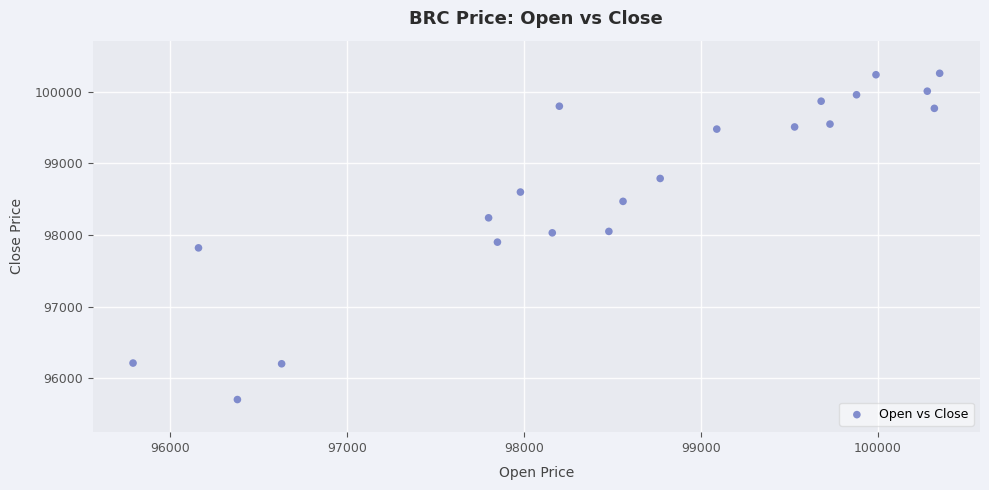

What is the range of Y values (max minus min)?

4560